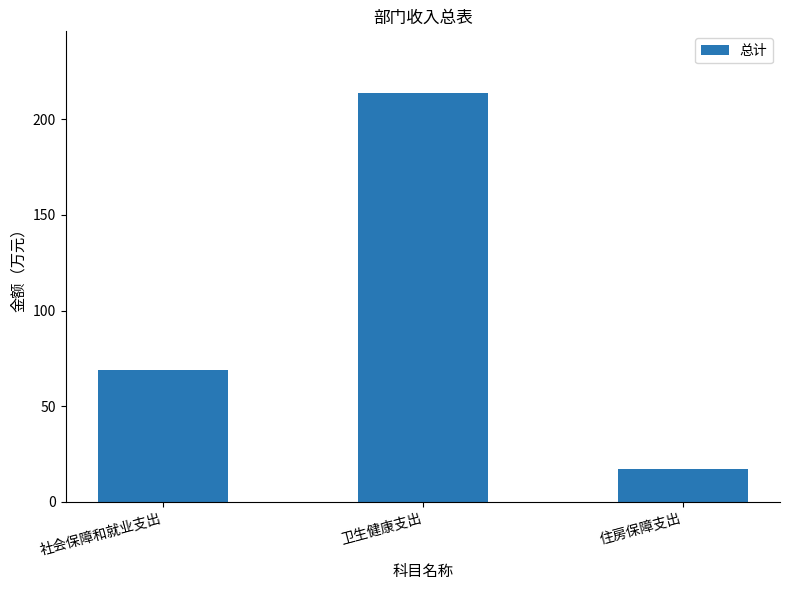

What is the change in value from 卫生健康支出 to 住房保障支出?

-196.5